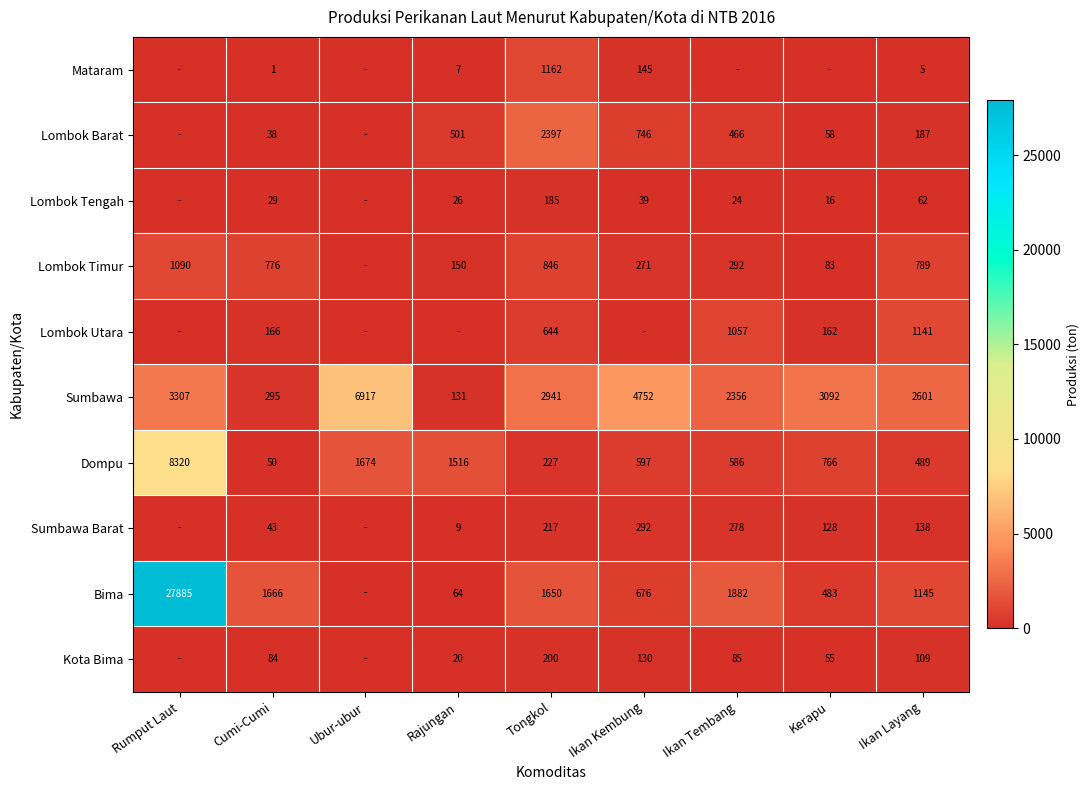

Is the value of Sumbawa at Ikan Layang greater than the value of Lombok Utara at Ikan Layang?

Yes